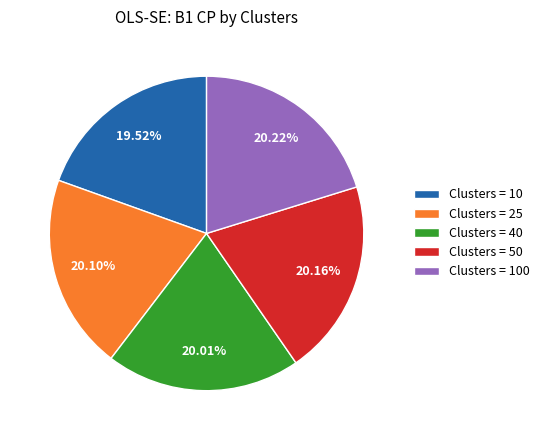

Does Clusters = 100 represent more than half of the total?

No